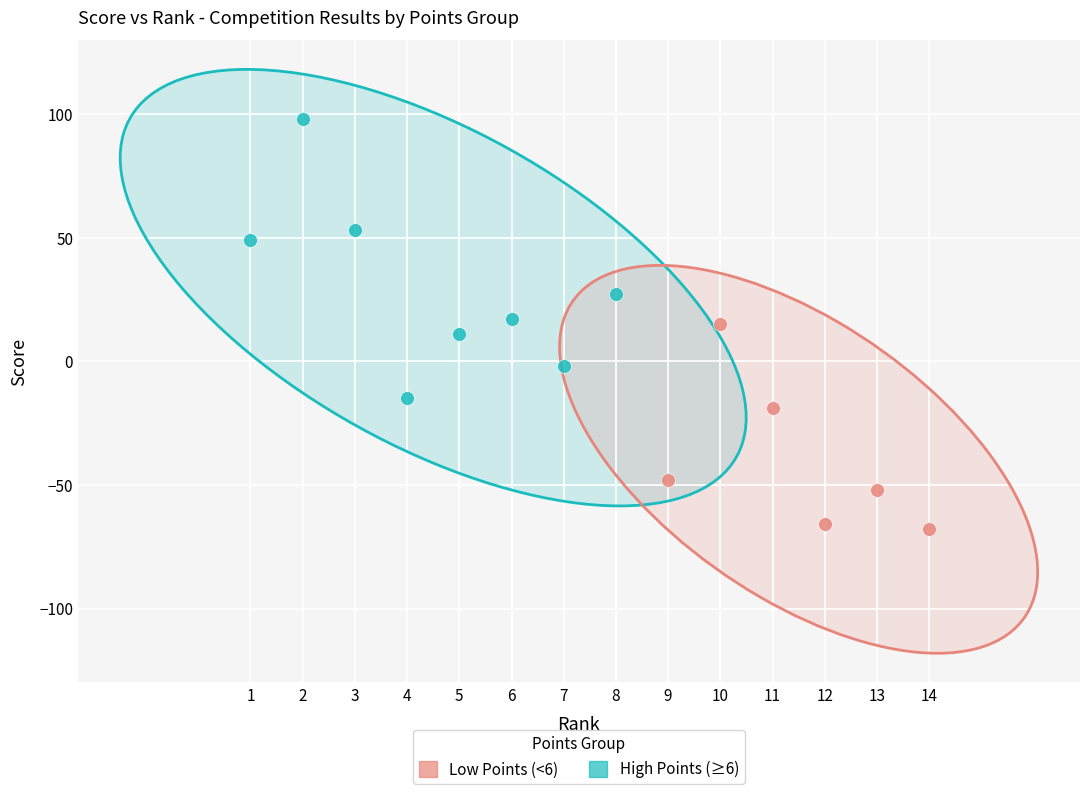

Which series reaches the maximum Y coordinate?

High Points (≥6)